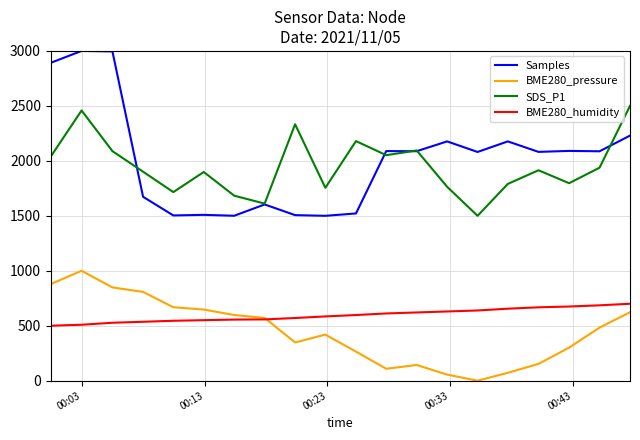

What is the lowest value of the BME280_humidity series?

500.0